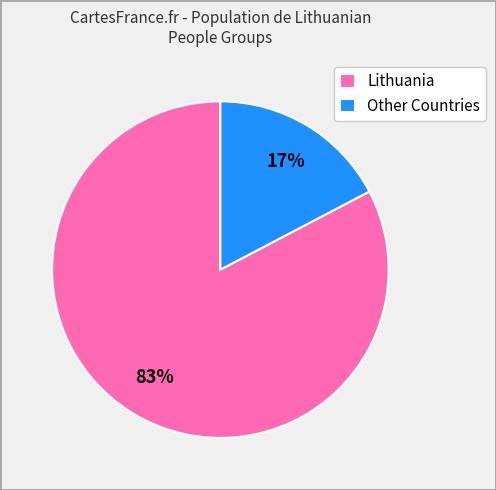

True or false: Lithuania accounts for 83% of the total.

True